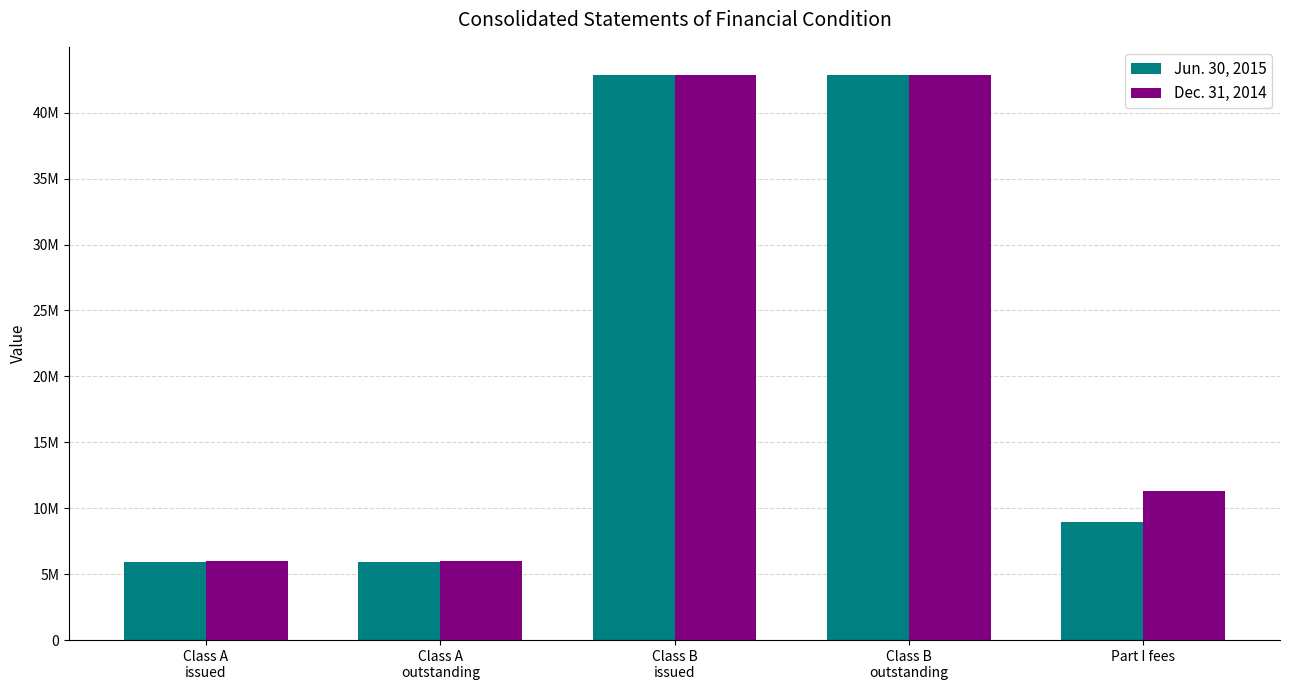

What are all the series names shown in the legend?

Jun. 30, 2015, Dec. 31, 2014